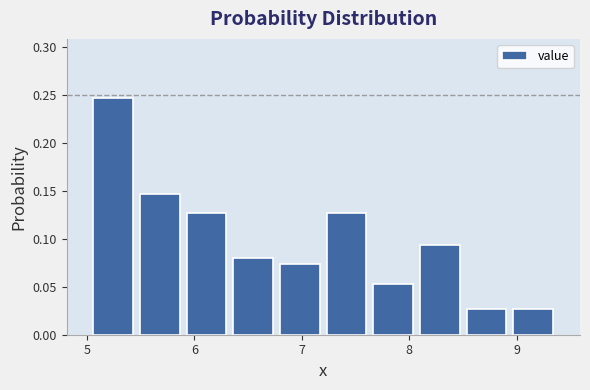

Reading left to right, list every bar in this chart as the range it spans on the x-axis followed by its height. Neither the bar edges nor the heights are printed on the chart, so give them approximately, as read against the axes.

5.0 to 5.5: 0.245
5.5 to 5.9: 0.145
5.9 to 6.3: 0.125
6.3 to 6.8: 0.080
6.8 to 7.2: 0.075
7.2 to 7.6: 0.125
7.6 to 8.1: 0.055
8.1 to 8.5: 0.095
8.5 to 8.9: 0.025
8.9 to 9.4: 0.025